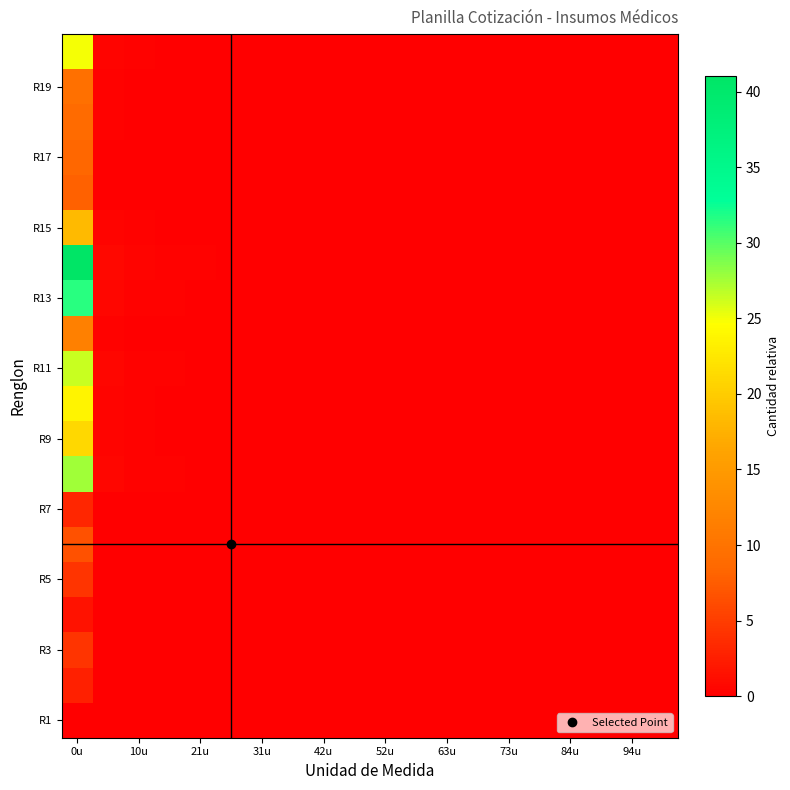

How many series are shown in this chart?

20